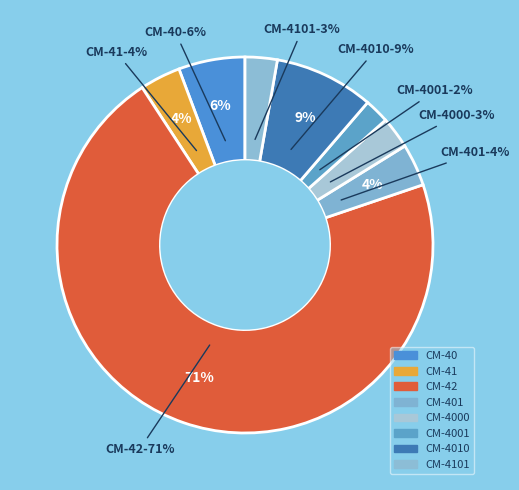

What is the ratio of the value at CM-4010 to the value at CM-401?

2.4